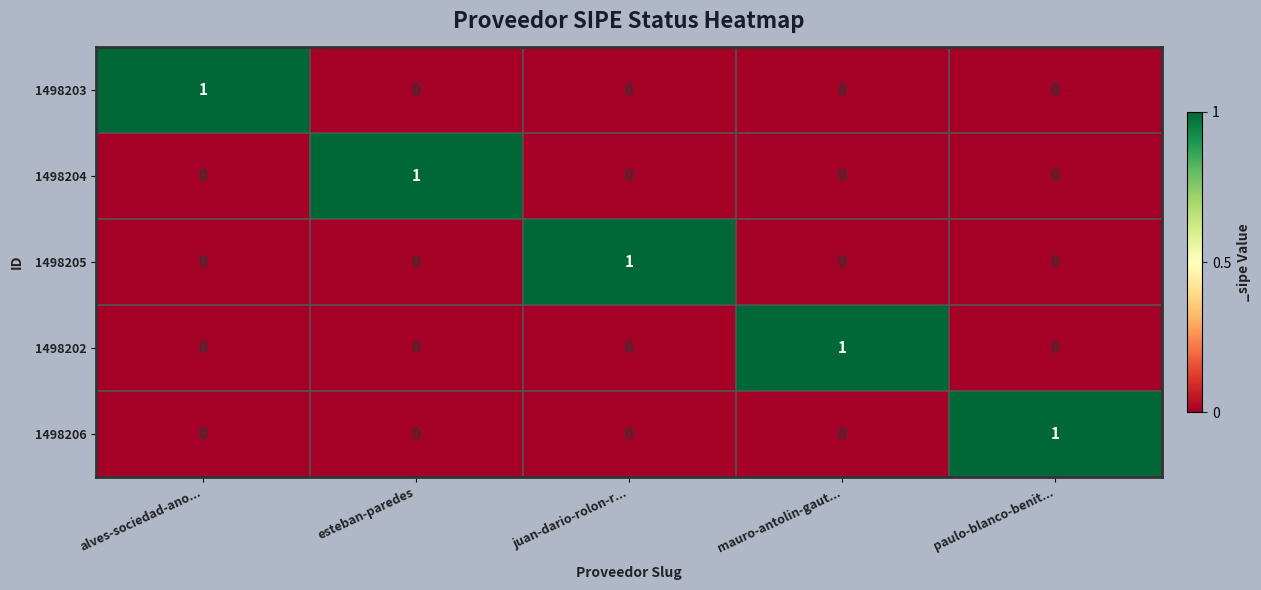

Is it true that 1498206 equals 0 at mauro-antolin-gaut...?

True